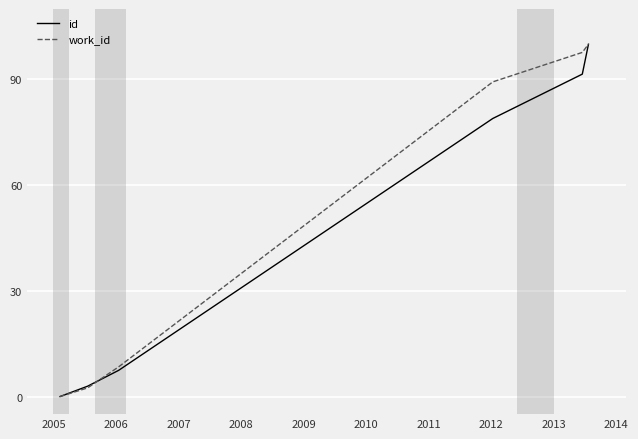

Reading right to left, what are all the values shown in this chart?

id: 100.0	91.5	78.9	7.4	2.9	0.0
work_id: 100.0	97.7	89.3	8.4	2.5	0.0